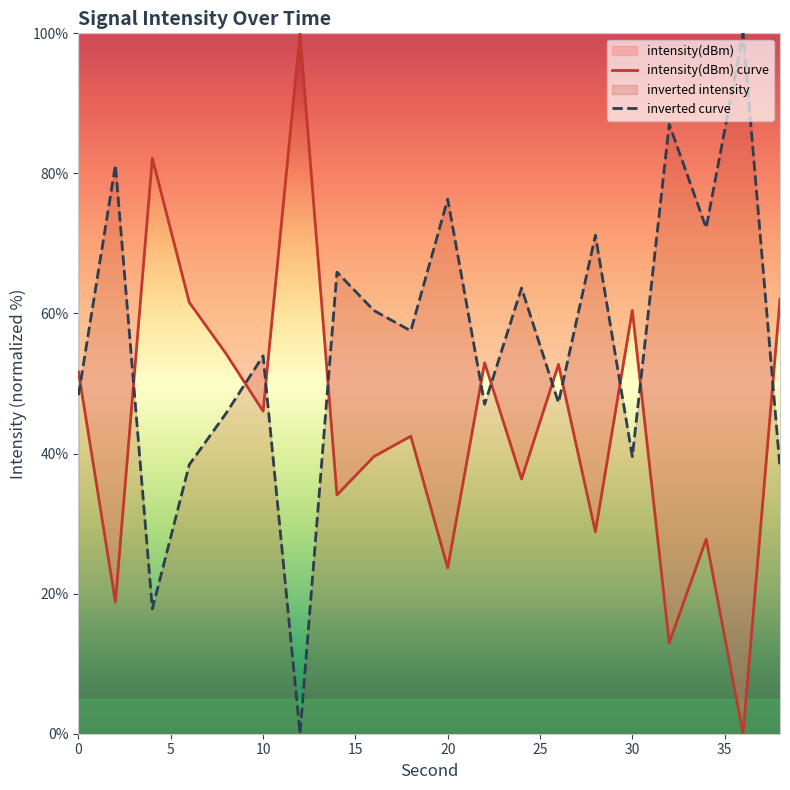

The value at 34 is 27.8. True or false?

True